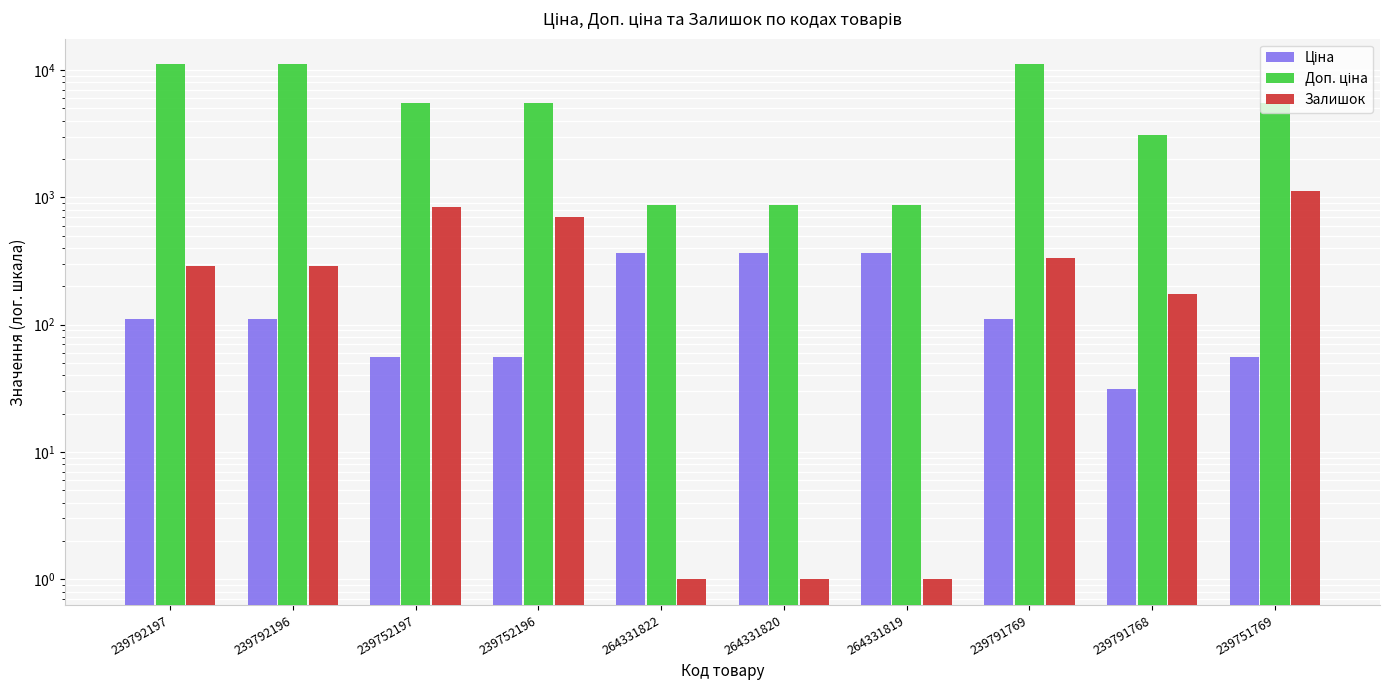

What is the difference between the maximum and minimum values in the Доп. ціна series?

10181.0